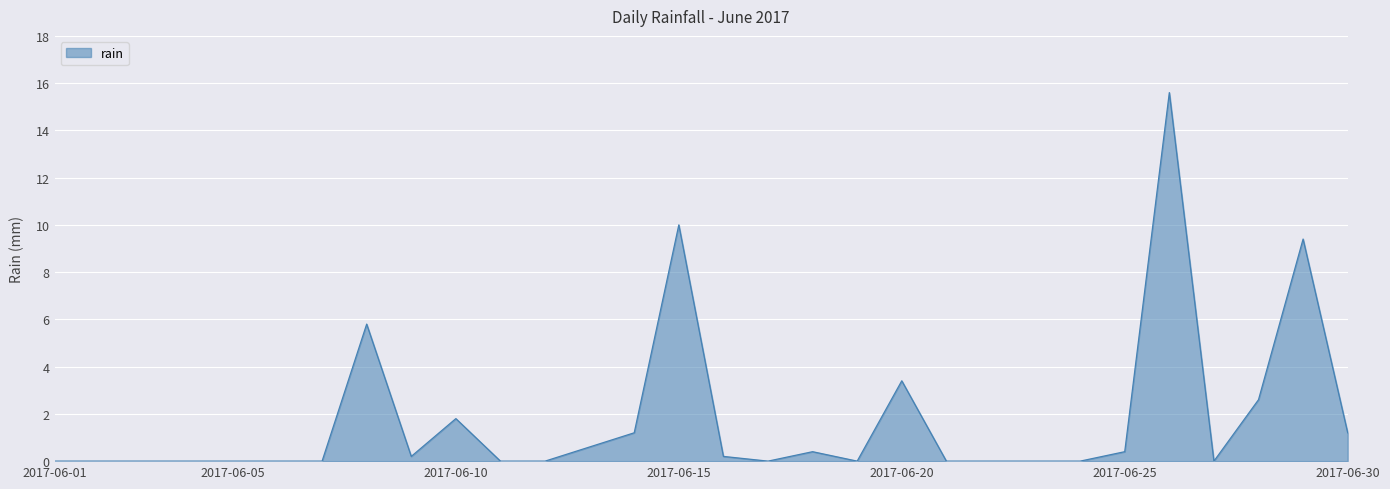

What is the difference between the maximum and minimum values?

15.6